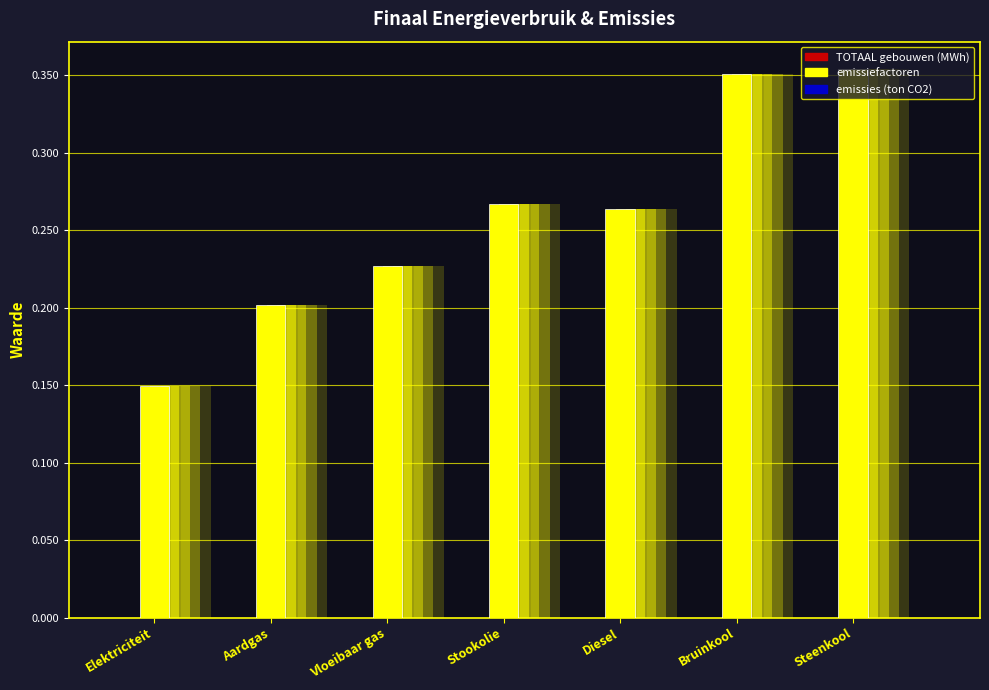

What is the greatest value displayed?

0.4